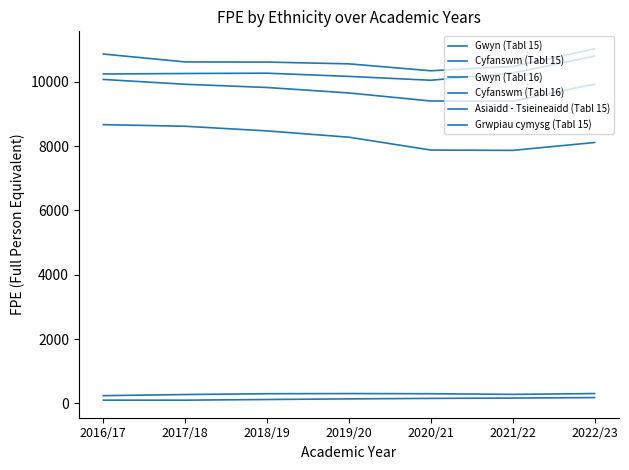

At which category is the sum across all series the highest?

2022/23